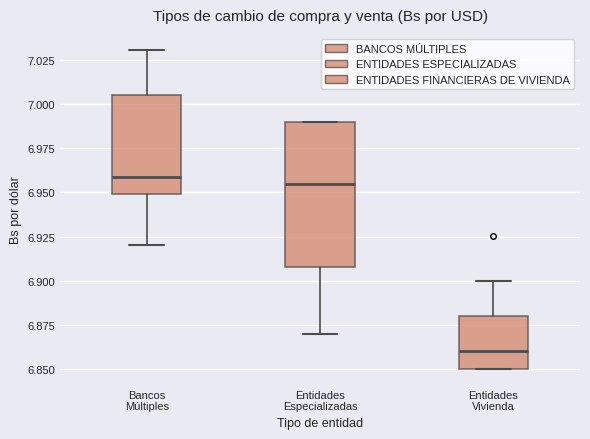

Reading left to right, transcribe this box plot: for each box, give where its median line is, the range the box spans, and where its two whiskers end, as read against the y-axis. The values are not printed on the chart, so give them approximately, as read against the axis.

Bancos Múltiples: median 6.960, box 6.950 to 7.005, whiskers 6.920 to 7.030
Entidades Especializadas: median 6.955, box 6.910 to 6.990, whiskers 6.870 to 6.990
Entidades Vivienda: median 6.860, box 6.850 to 6.880, whiskers 6.850 to 6.900